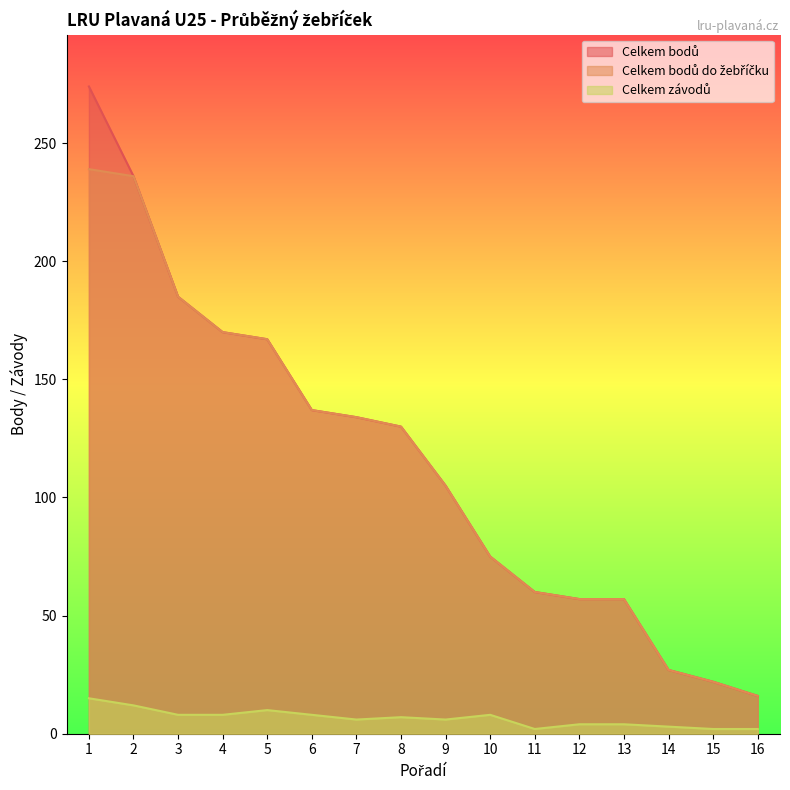

What is the difference between the highest and lowest values at 11?

58